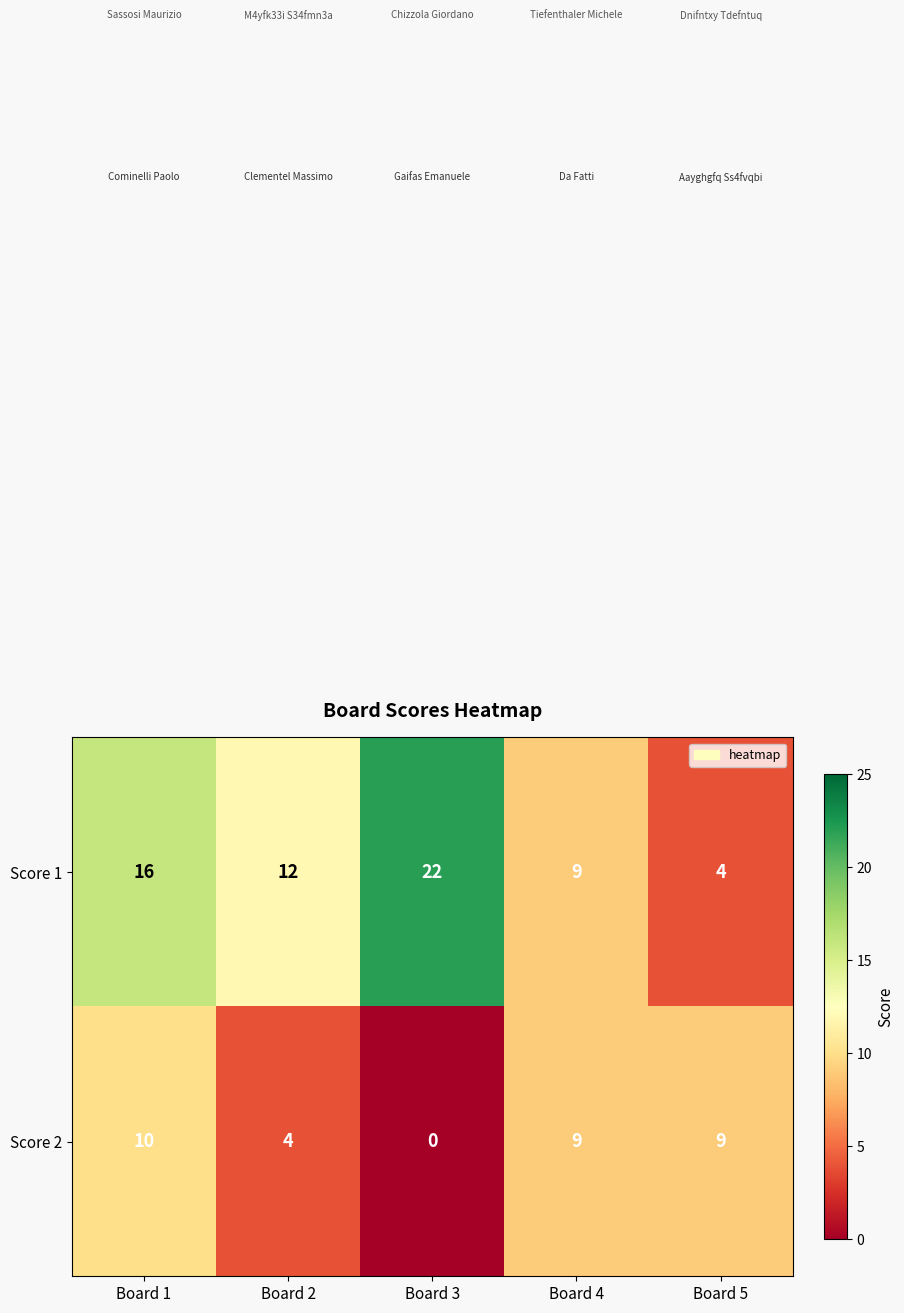

Rank the series by their average value, from highest to lowest.

Score 1, Score 2